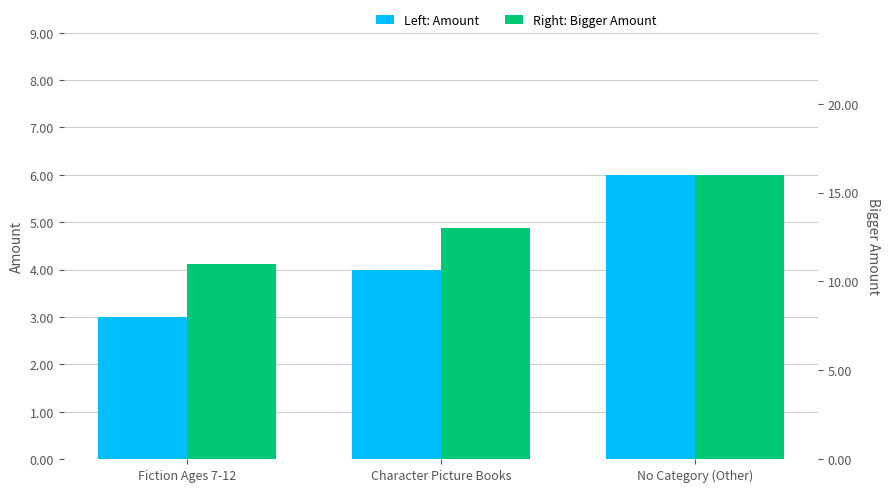

What is the difference between the maximum and minimum values in the Bigger Amount series?

5